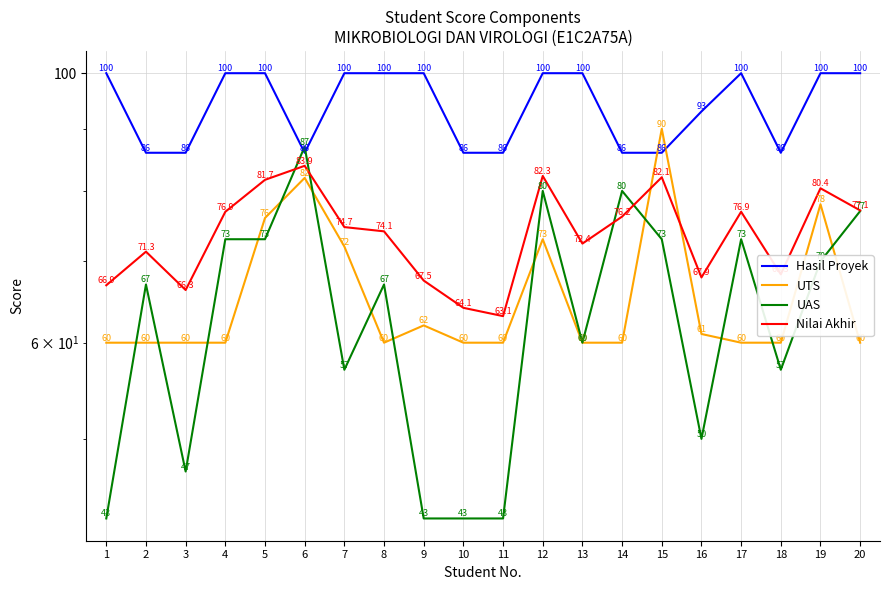

Which category has the highest value in the UAS series?

6